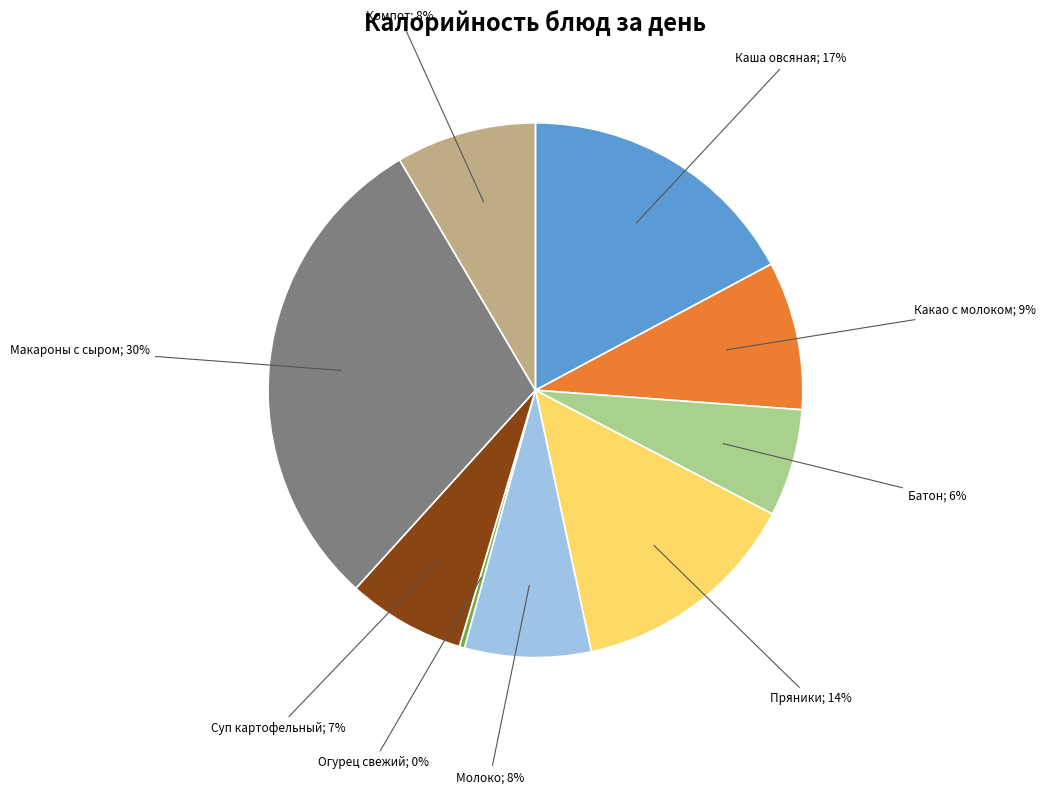

Does any single category account for the majority?

No